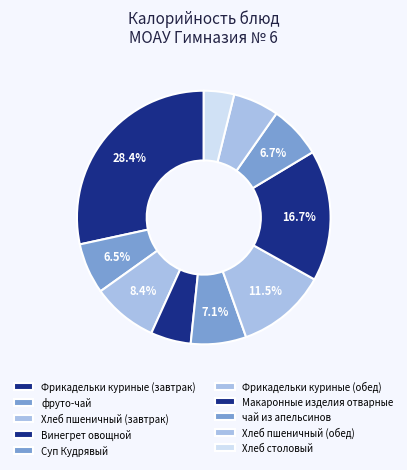

Count the number of slices in the pie.

10